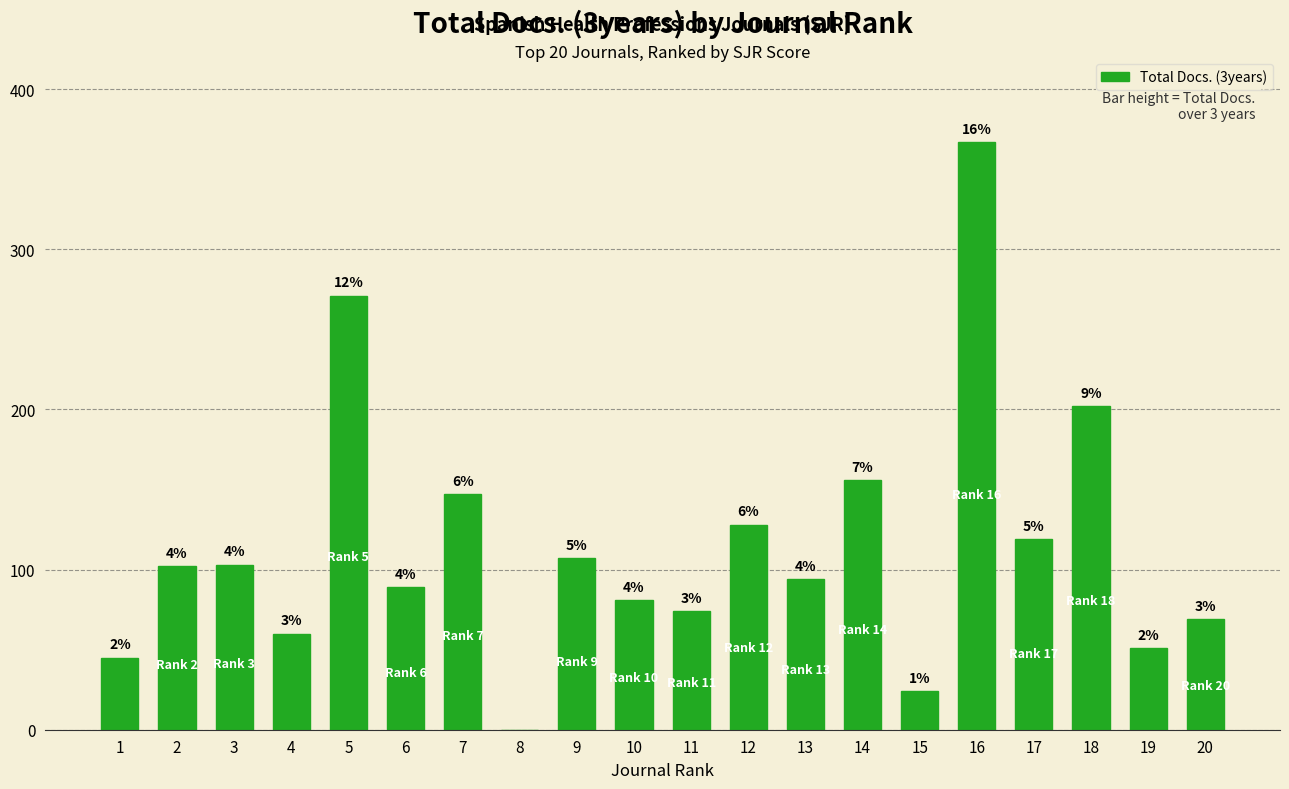

Reading left to right, list all the values displayed in this chart.

1=45	2=102	3=103	4=60	5=271	6=89	7=147	8=0	9=107	10=81	11=74	12=128	13=94	14=156	15=24	16=367	17=119	18=202	19=51	20=69